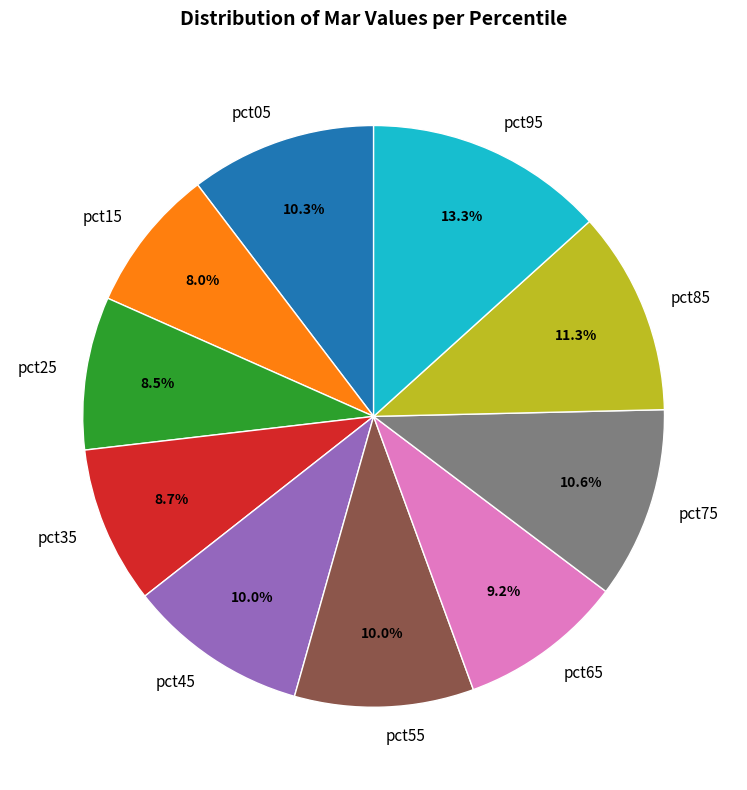

Does pct05 account for over 50% of the chart?

No